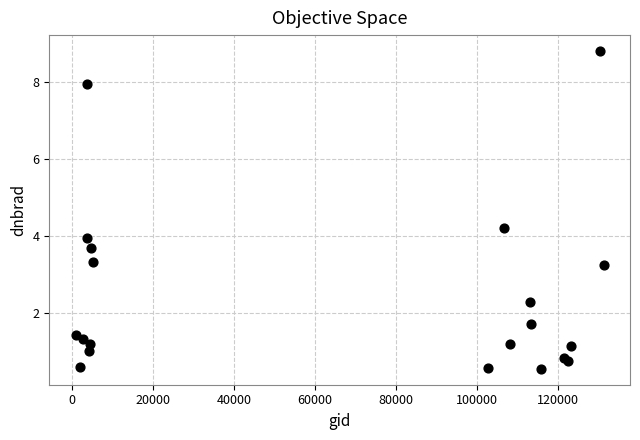

What is the range of X values (max minus min)?

130419.0